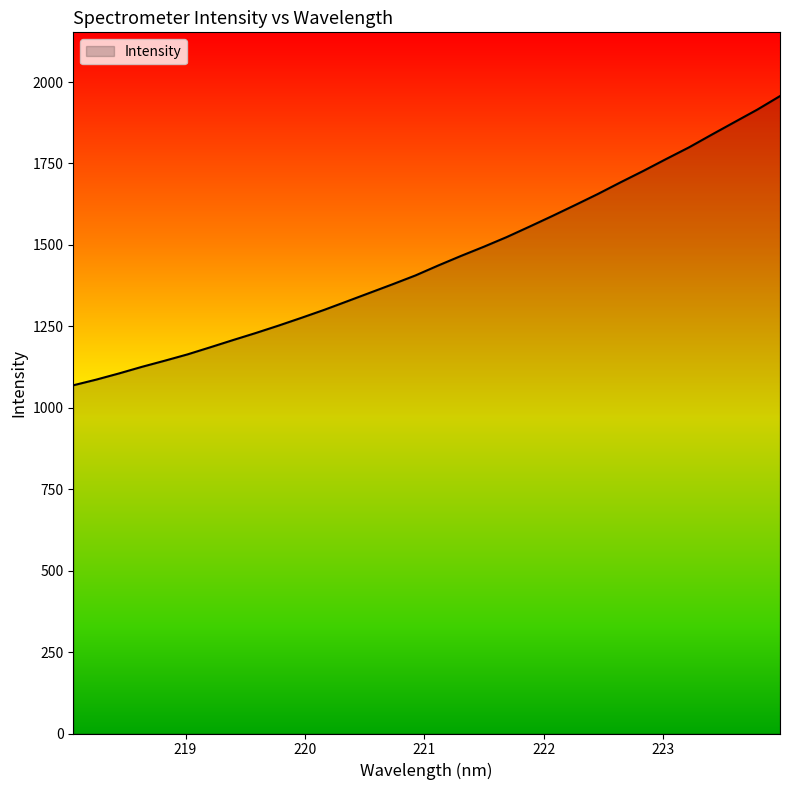

What is the difference between the maximum and minimum values?

887.9